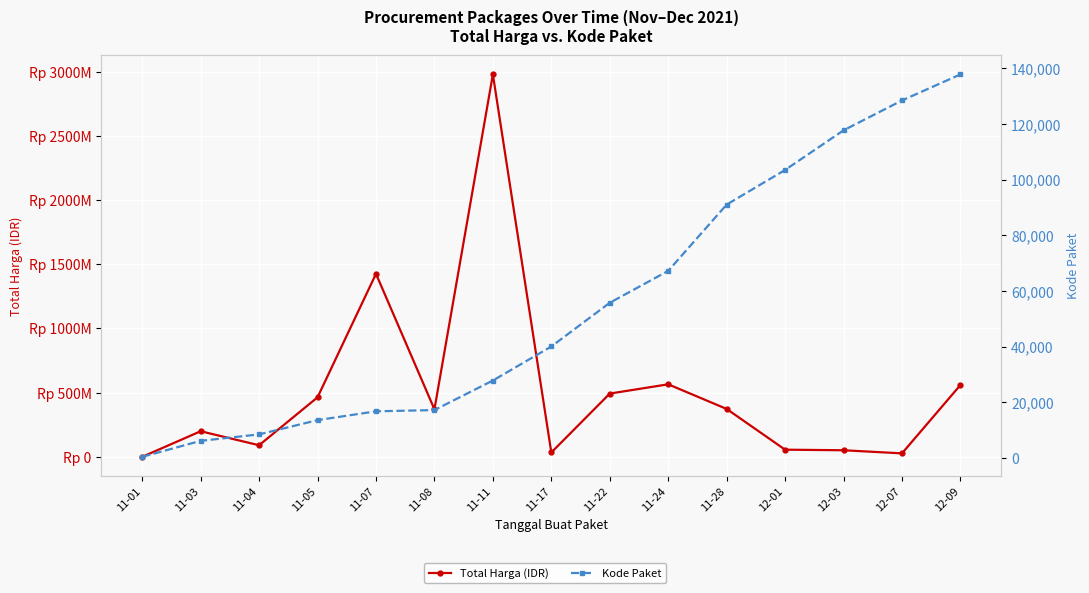

True or false: Total Harga (IDR) and Kode Paket cross at least once.

False